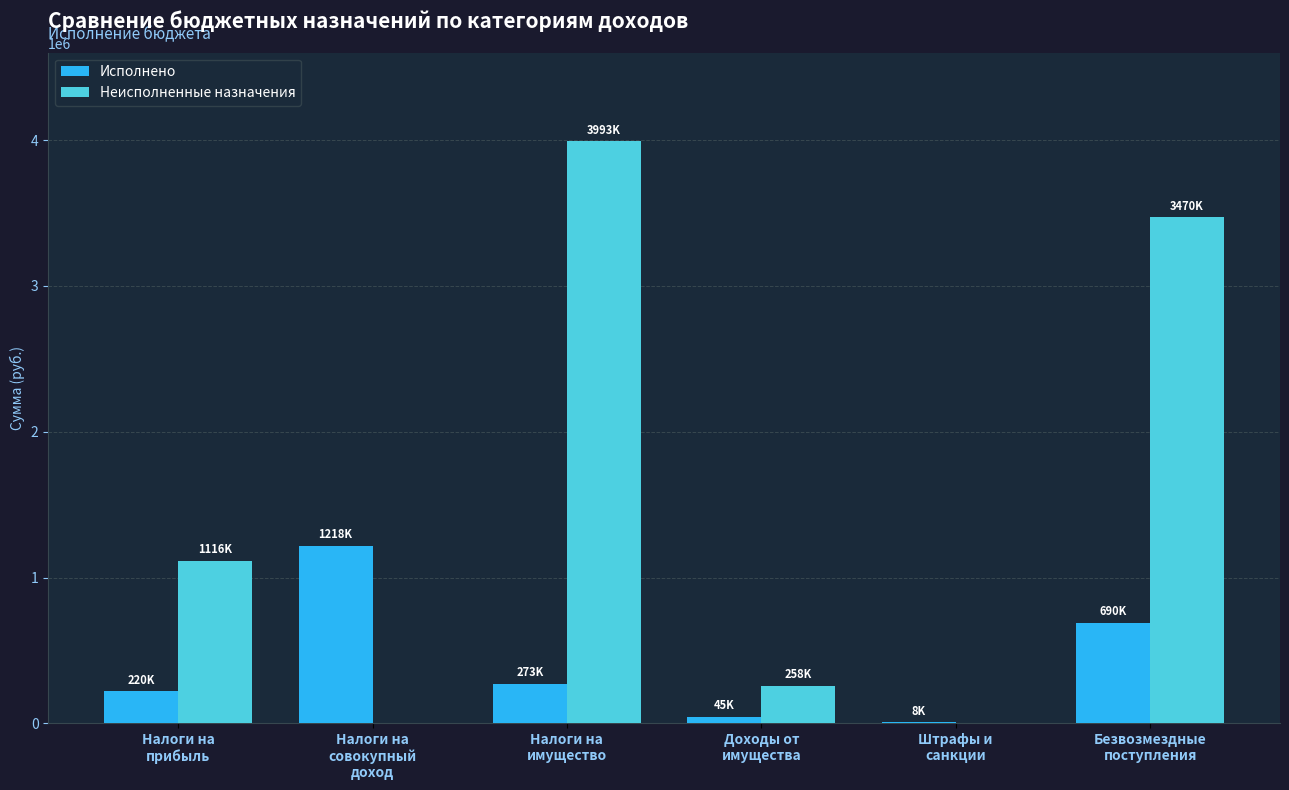

At which label is Исполнено closest to 613356?

Безвозмездные
поступления